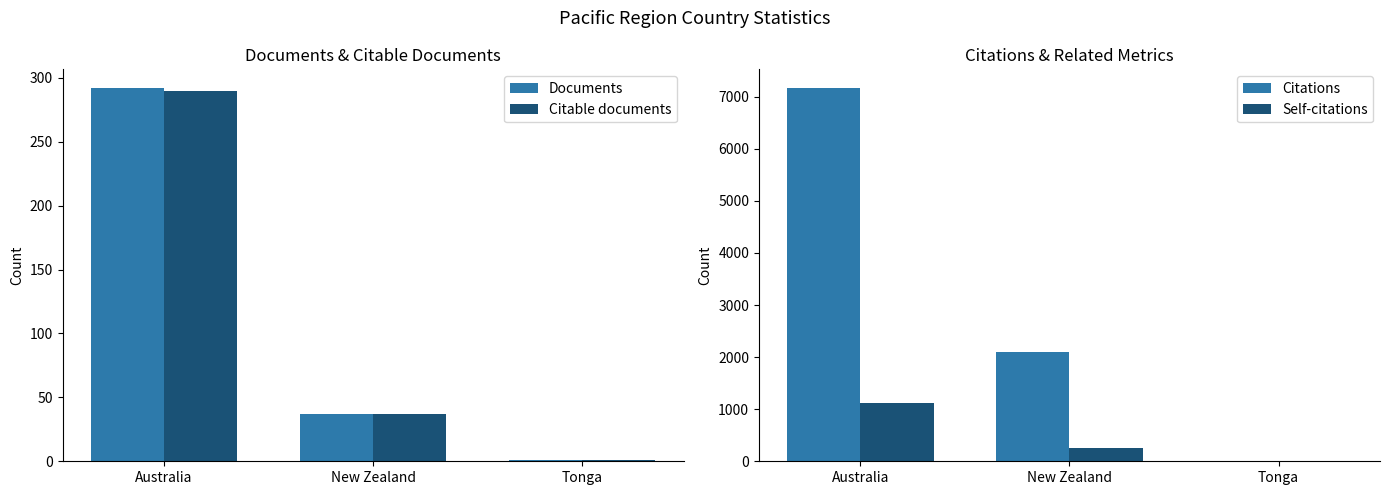

The Citable documents series shows 12 at New Zealand. True or false?

False